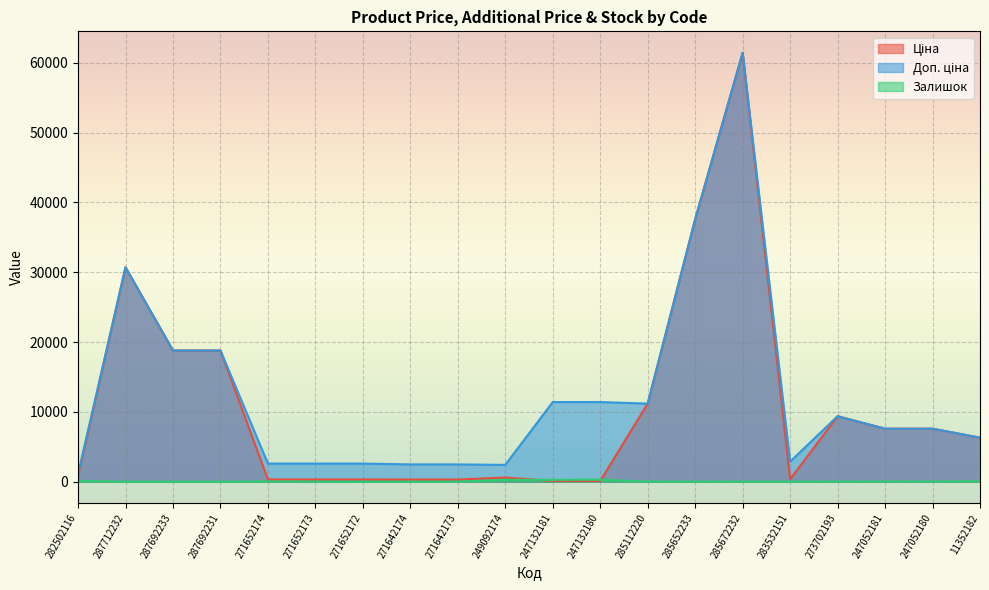

How many interior local peaks does the Ціна series have?

4